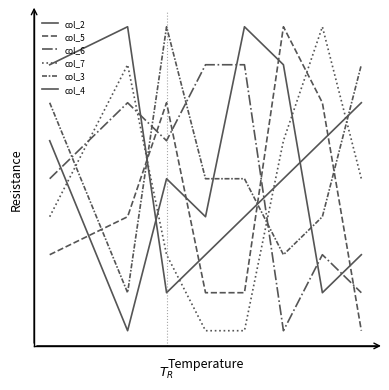

Does the chart have visible grid lines?

No